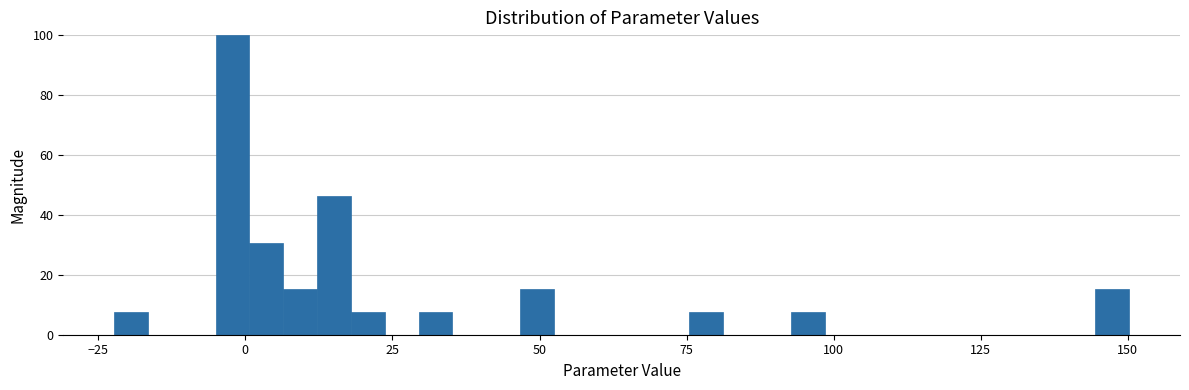

Read against the x-axis, roughly where is the centre of the tallest bar?

0